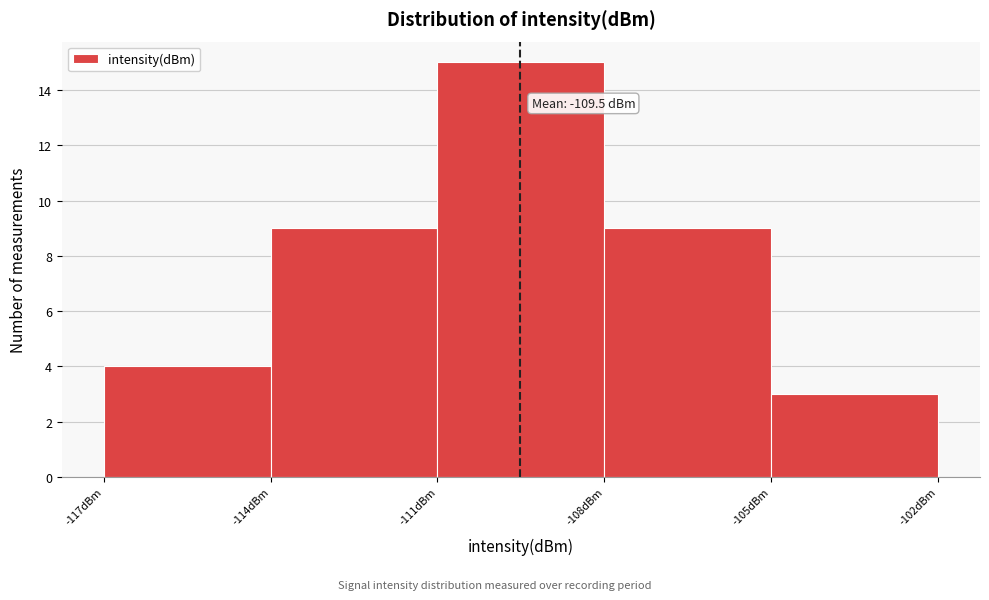

Over which range of the x-axis is the bar tallest?

-111 to -108